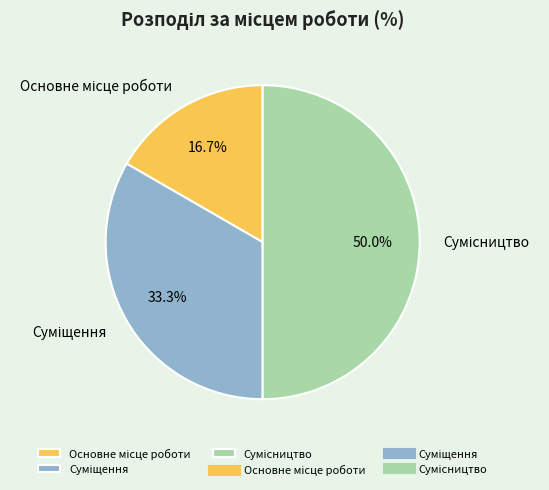

Is the sum of Основне місце роботи and Суміщення greater than half?

No